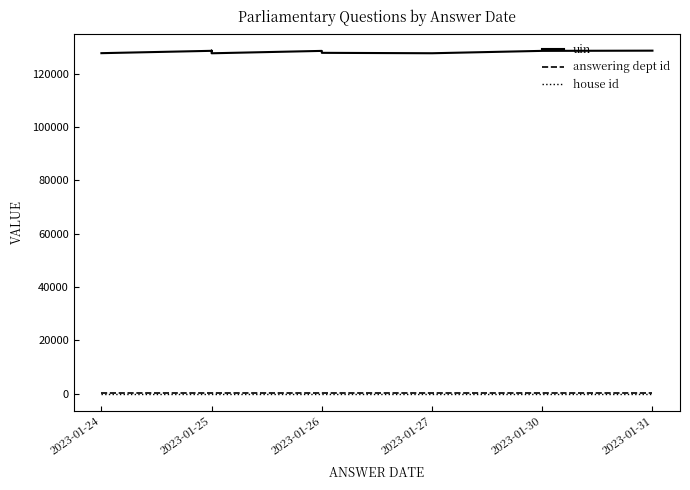

Where does the uin series first go above 128642?

2023-01-25